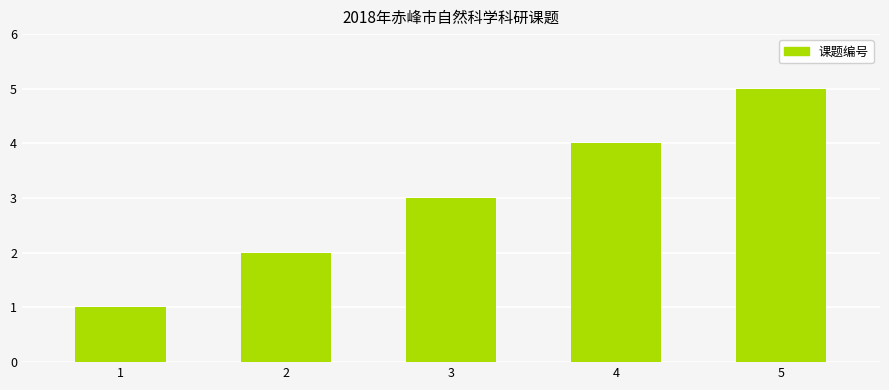

At which label is the value closest to 3?

3